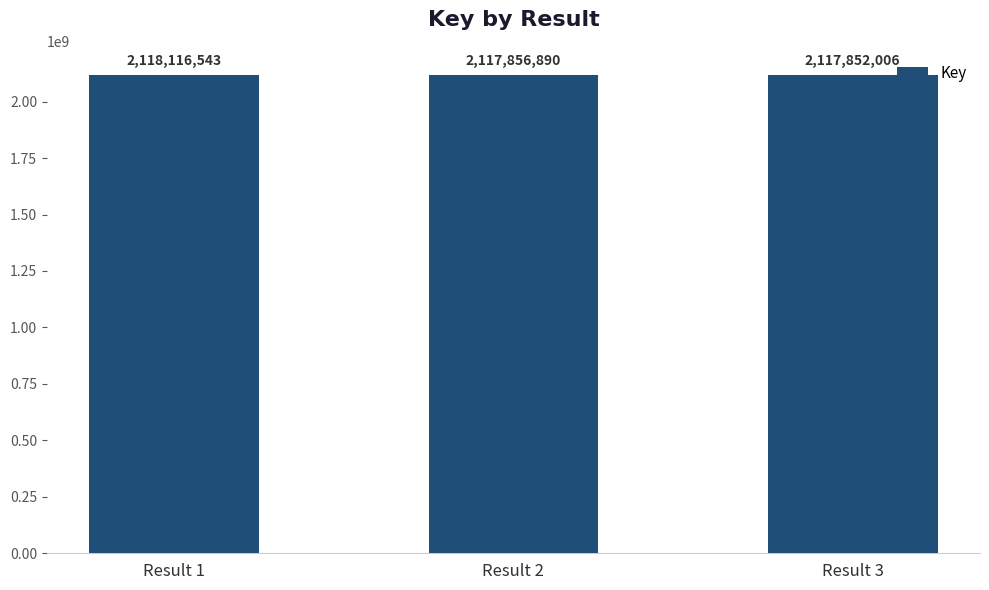

Rank the categories by value from highest to lowest.

Result 1, Result 2, Result 3